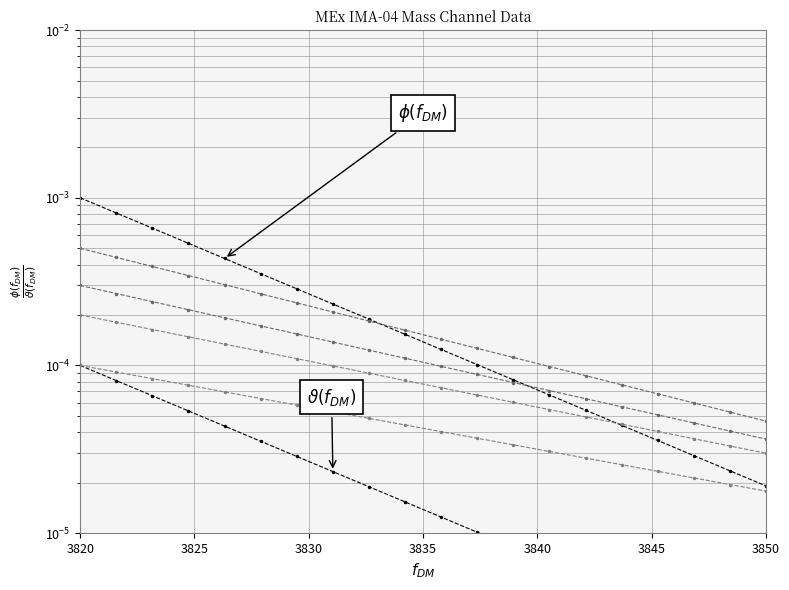

Which series has the largest total across all categories?

phi(f_DM)